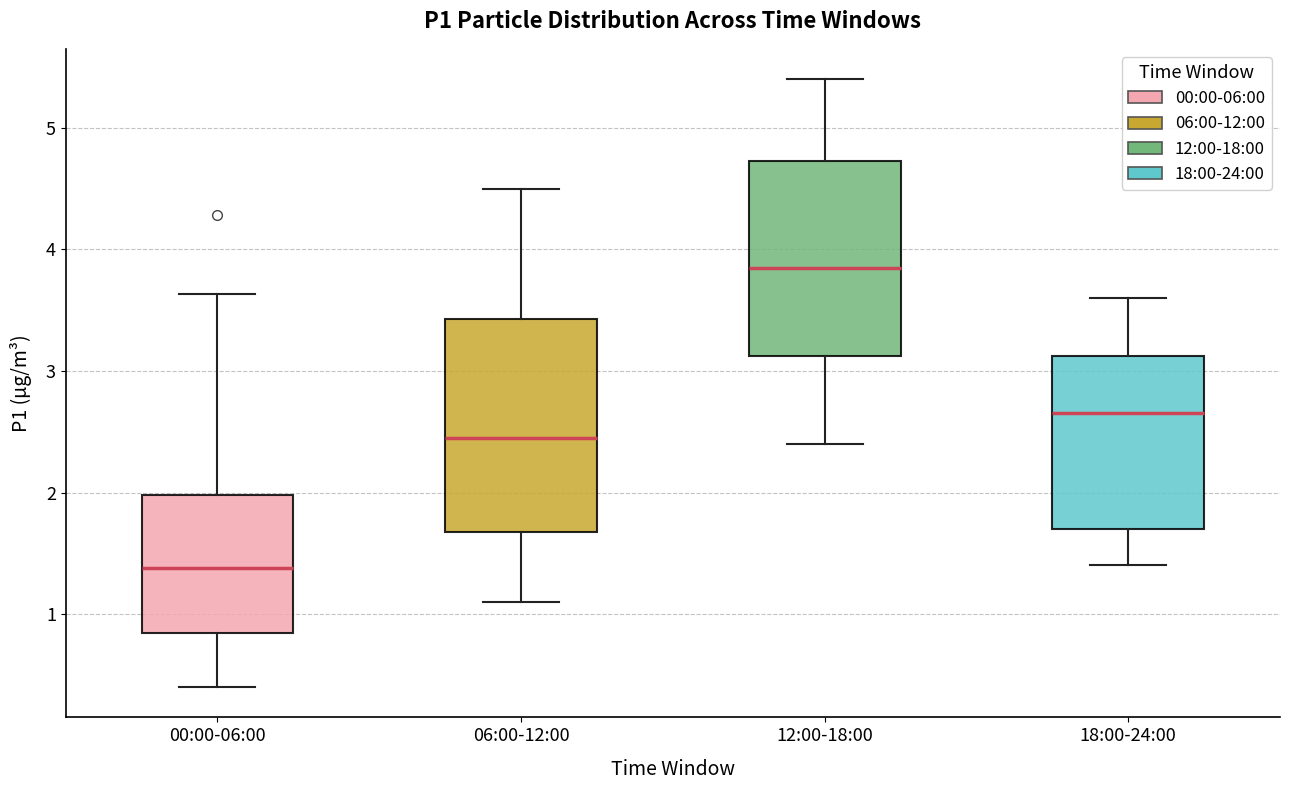

Reading left to right, transcribe this box plot: for each box, give where its median line is, the range the box spans, and where its two whiskers end, as read against the y-axis. The values are not printed on the chart, so give them approximately, as read against the axis.

00:00-06:00: median 1.4, box 0.8 to 2.0, whiskers 0.4 to 3.6
06:00-12:00: median 2.5, box 1.7 to 3.4, whiskers 1.1 to 4.5
12:00-18:00: median 3.9, box 3.1 to 4.7, whiskers 2.4 to 5.4
18:00-24:00: median 2.7, box 1.7 to 3.1, whiskers 1.4 to 3.6